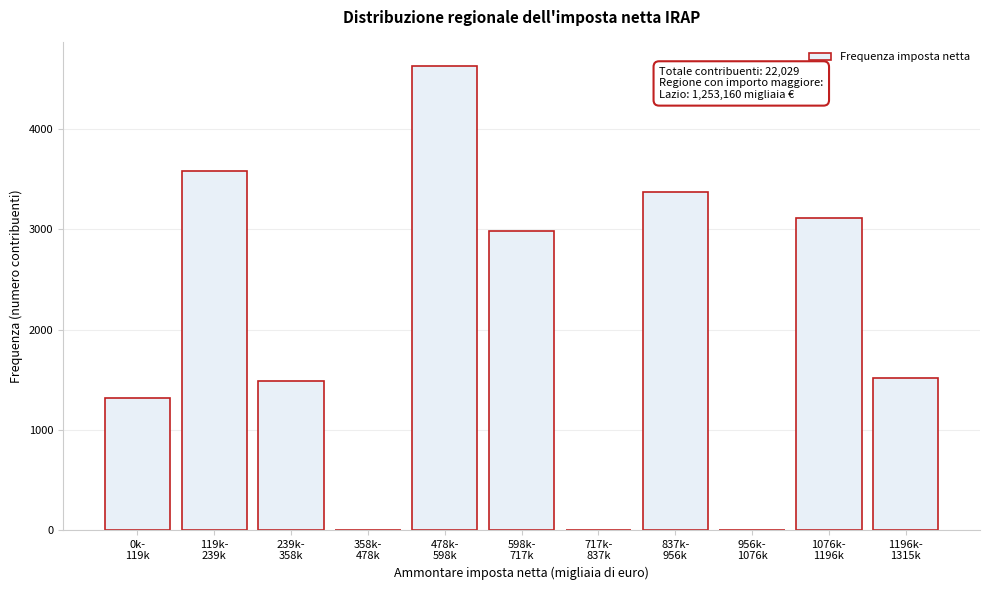

What is the sum of all values?

22029